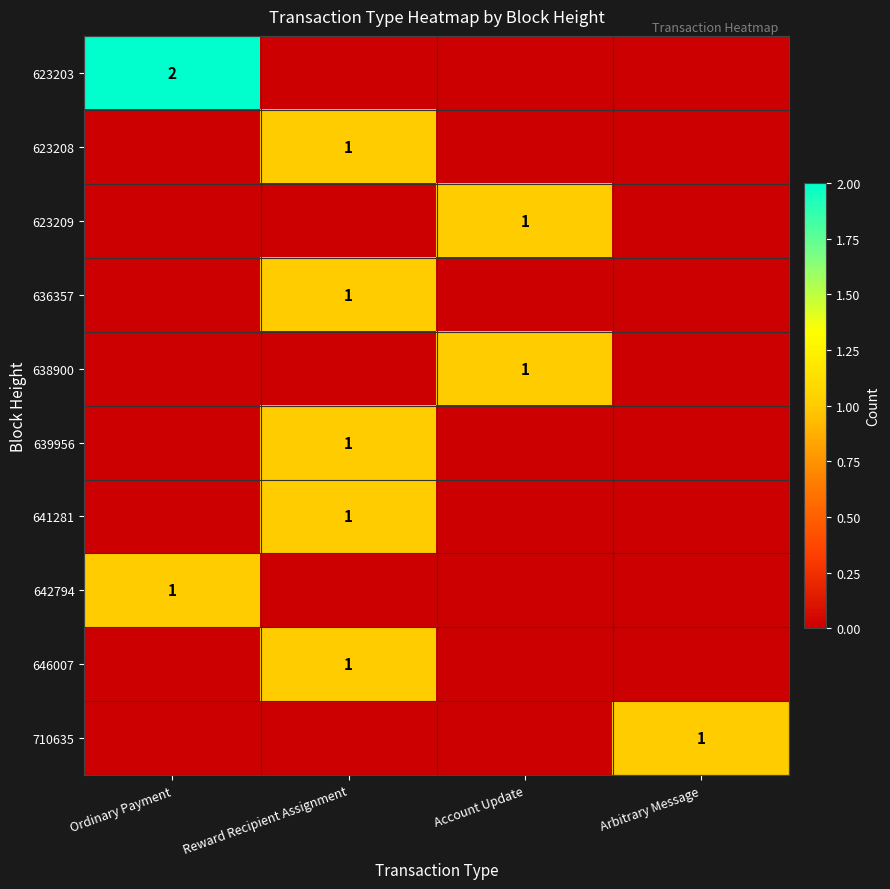

The 623208 series shows 1 at Reward Recipient Assignment. True or false?

True